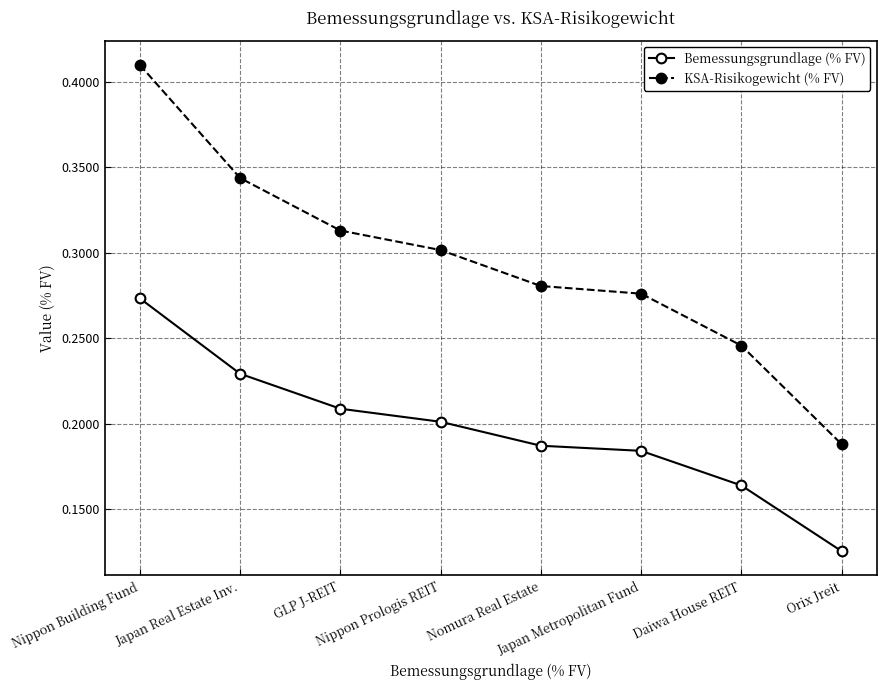

True or false: Bemessungsgrundlage (% FV) has more than 1 points higher than both neighbors.

False